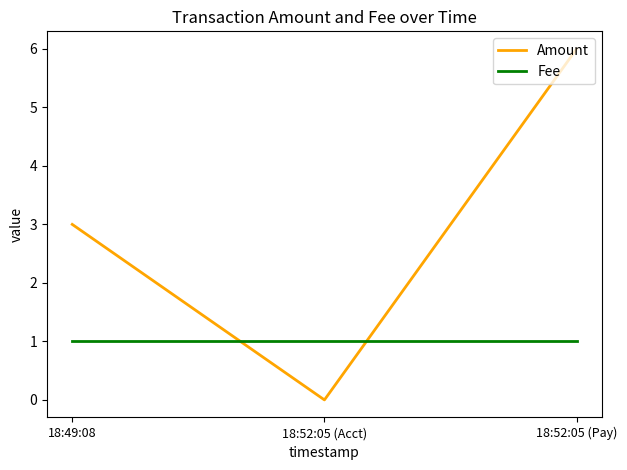

What is the sum of all Fee values?

3